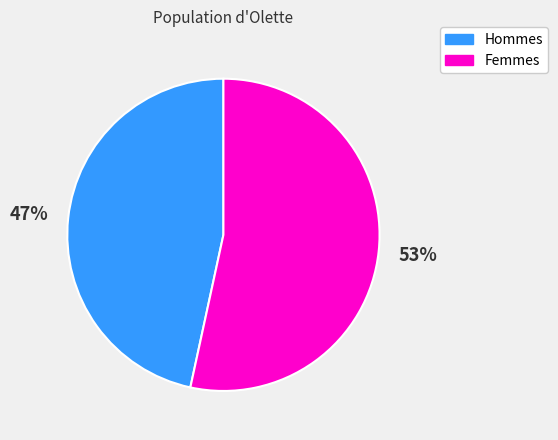

Which has a higher value, Hommes or Femmes?

Femmes